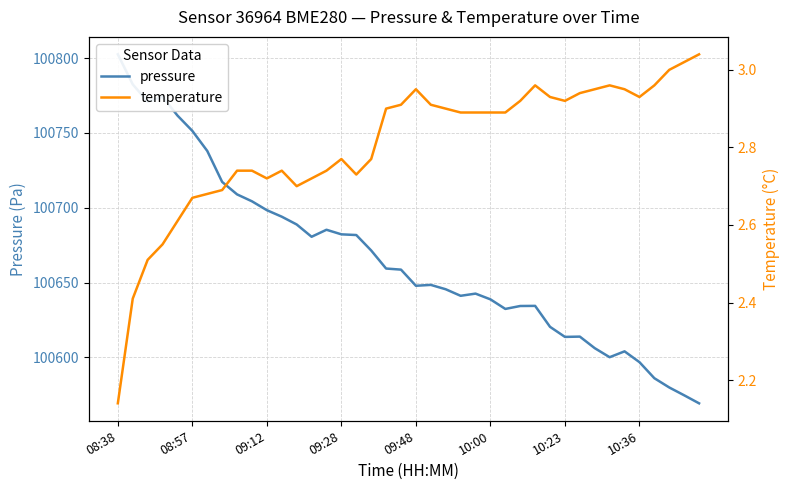

What is the spread (max minus min) of values at 32?

100603.2